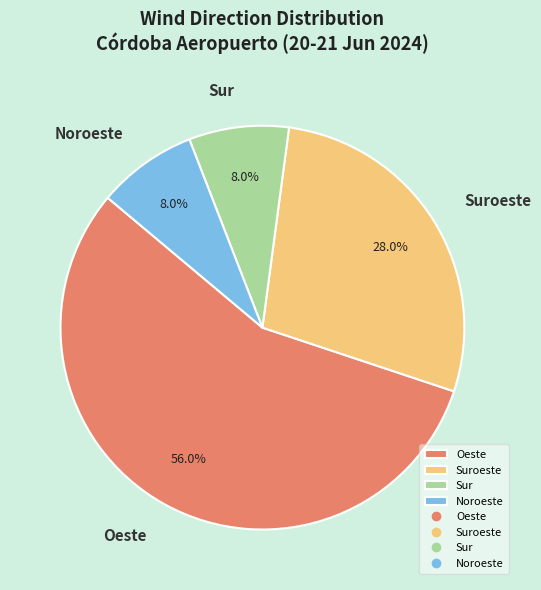

Between Oeste and Suroeste, which is larger?

Oeste